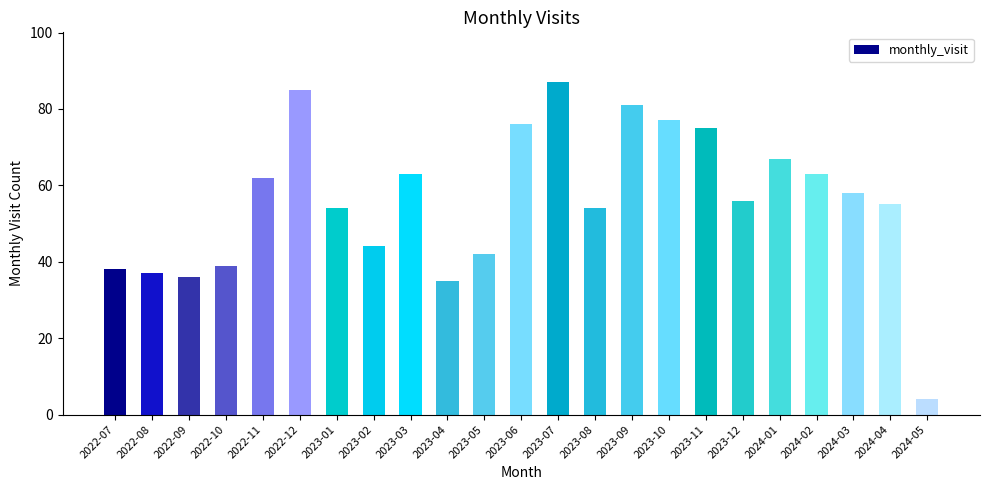

What is the approximate value at 2022-07?

38